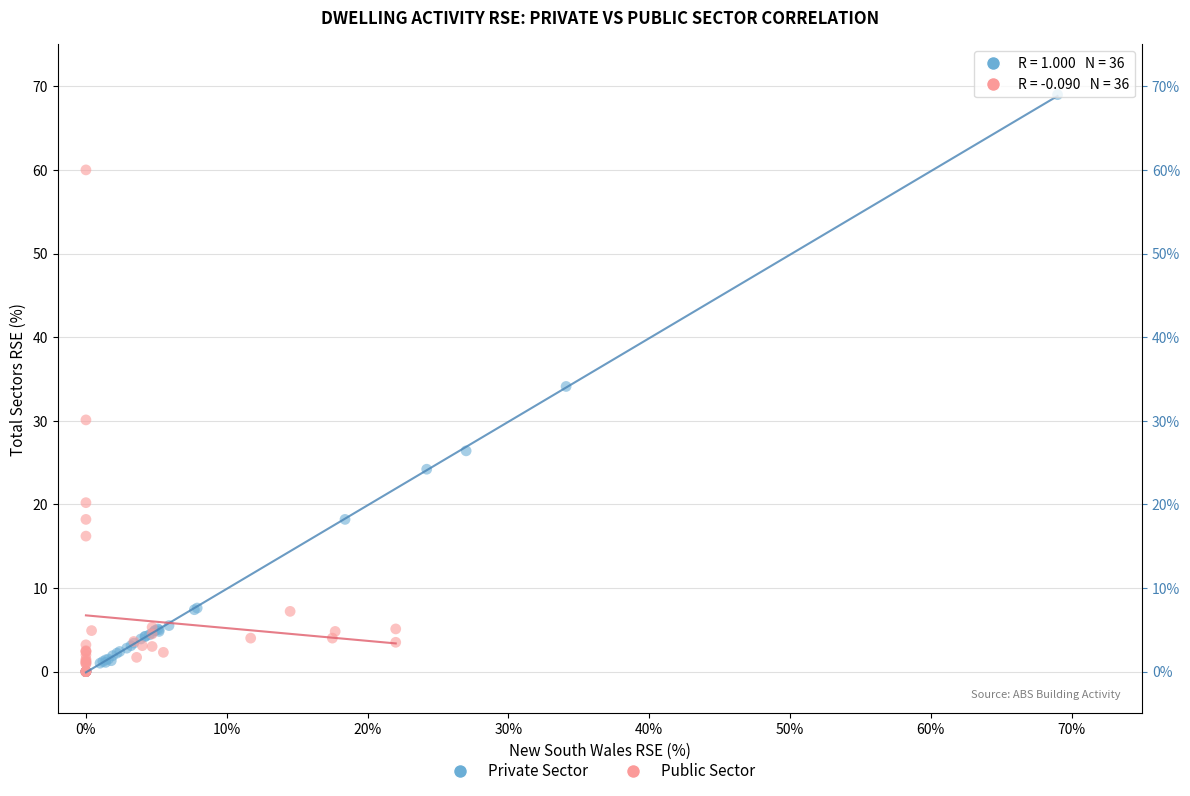

Which series contains the highest Y value?

Private Sector